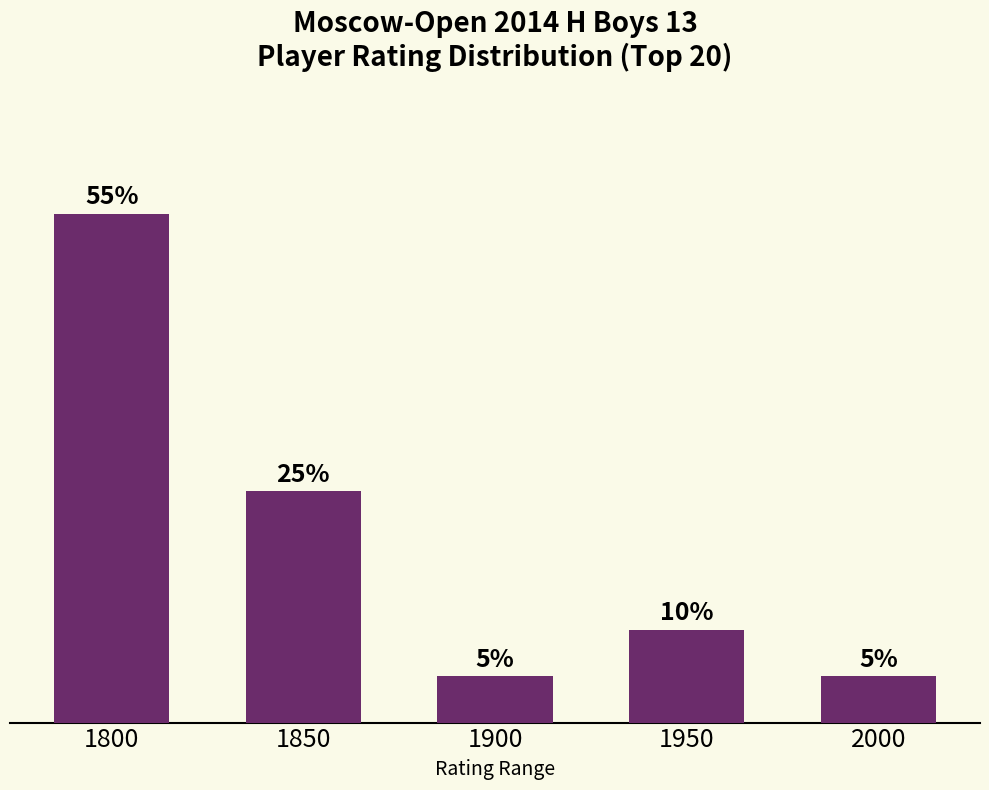

The chart shows a value of 10.0 at 1950. True or false?

True